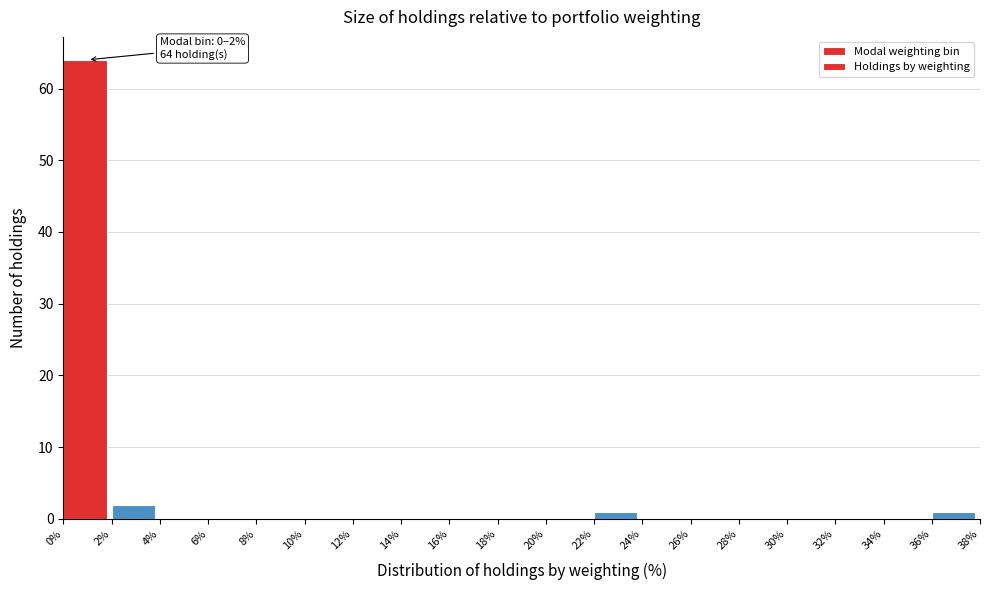

Which range on the x-axis has the tallest bar?

0% to 2%